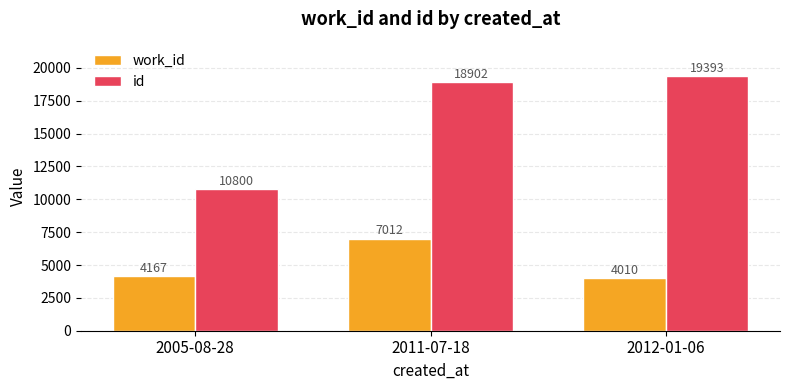

What is the highest value of the work_id series?

7012